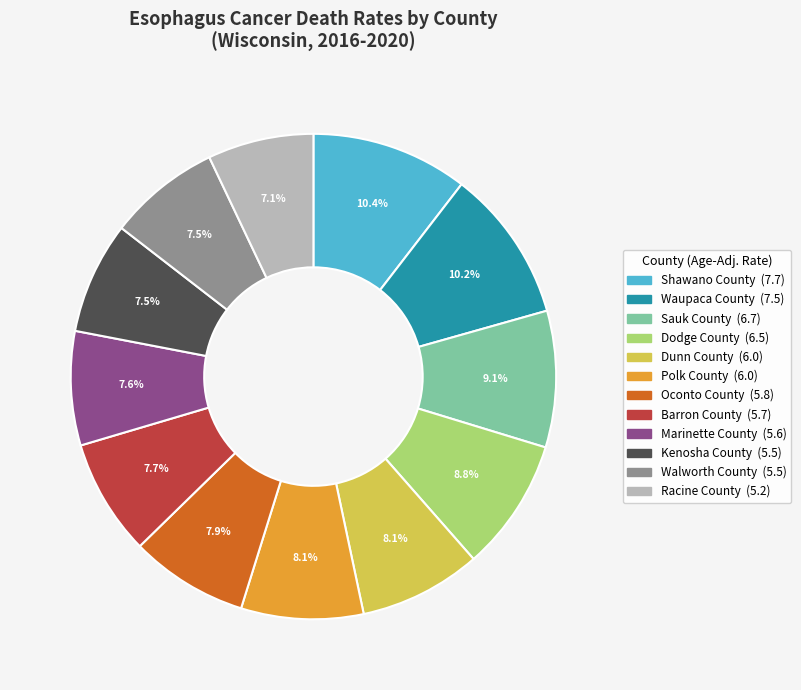

Is there any slice that represents more than half of the pie?

No